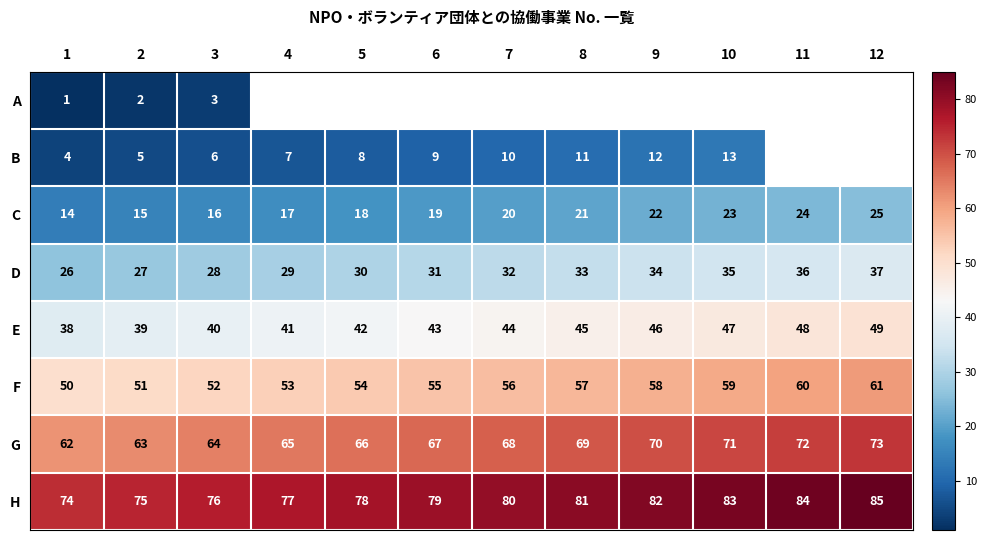

True or false: C has a value of 5.6 at 3.

False